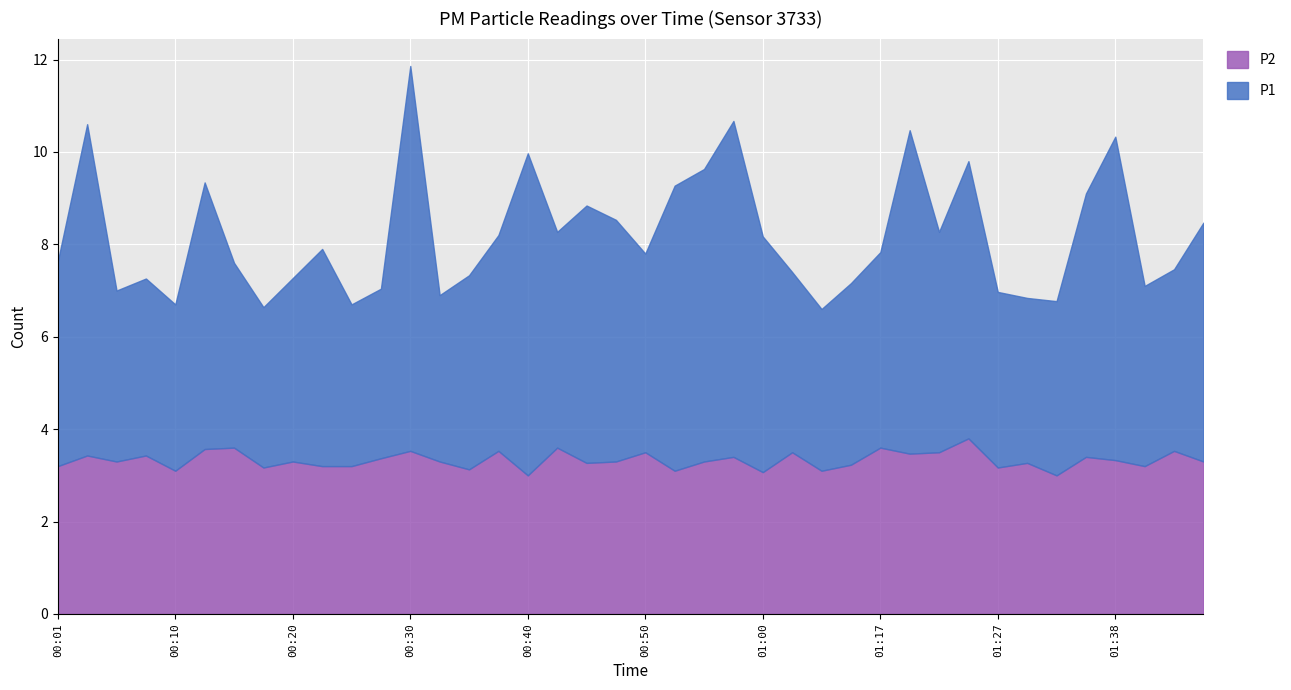

How many series are shown in this chart?

2